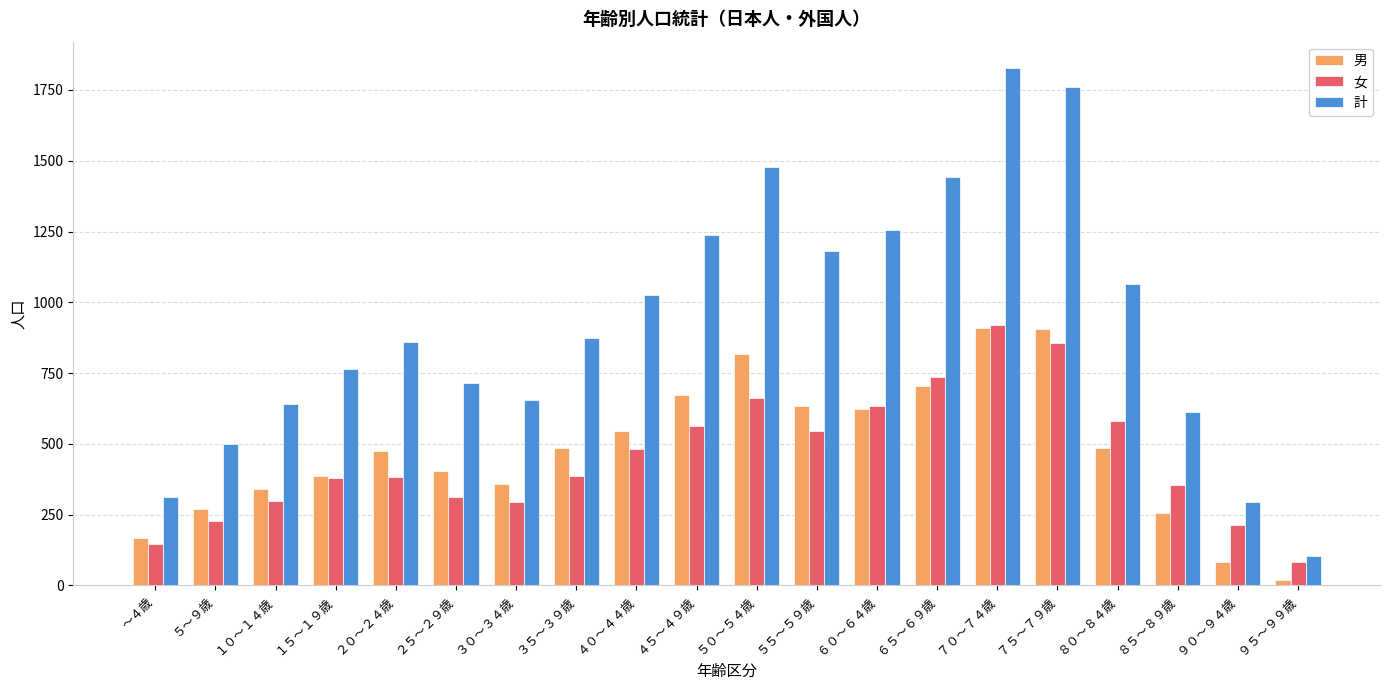

What position from the right is ９５～９９歳?

1